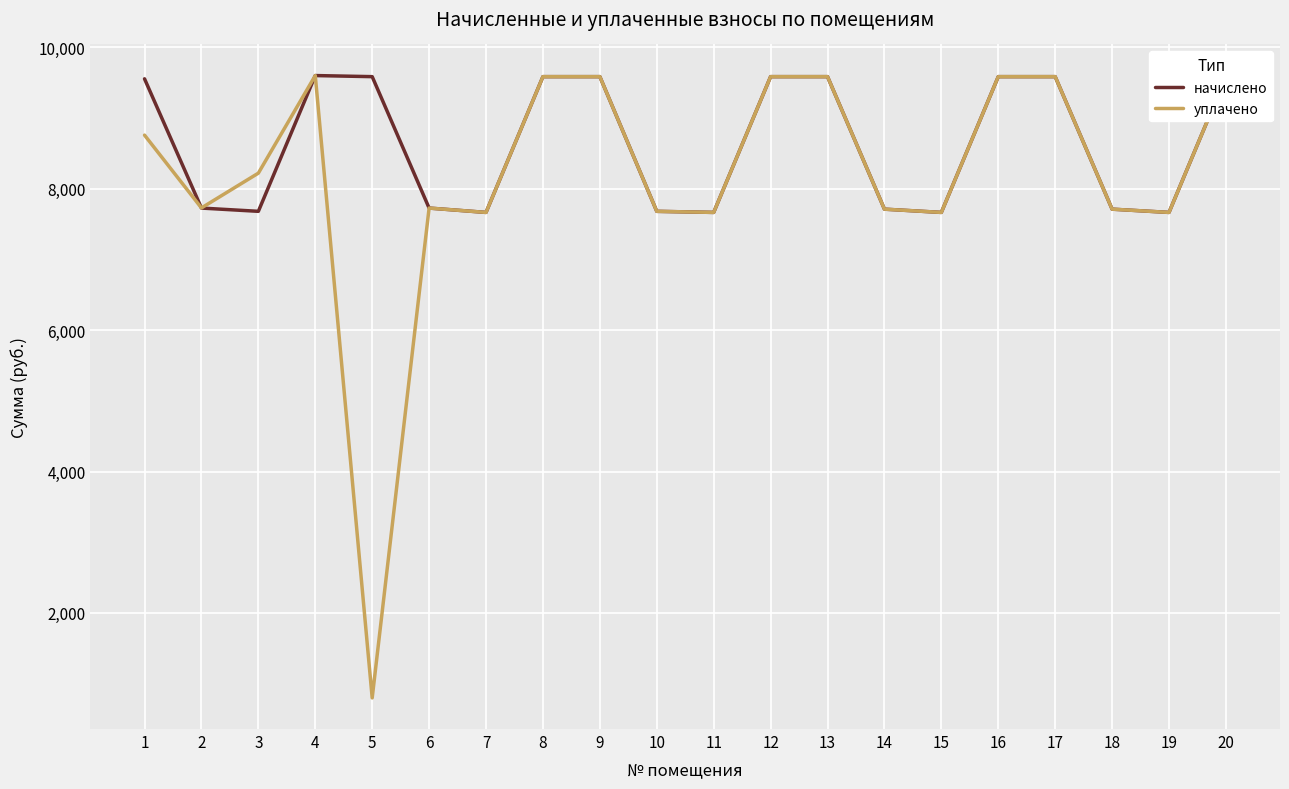

Which series has the widest spread of values?

уплачено